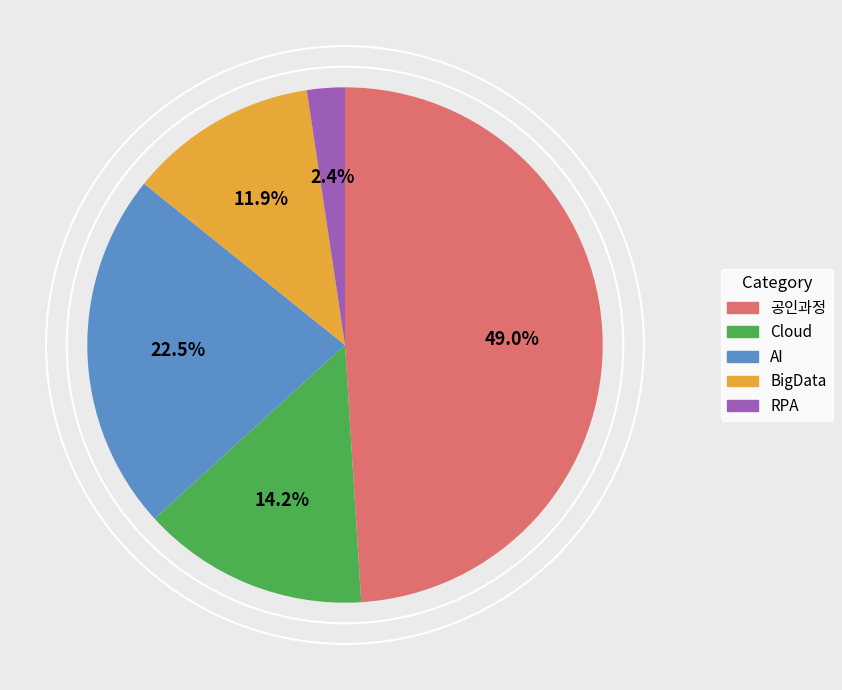

Is there a majority slice in this chart?

No